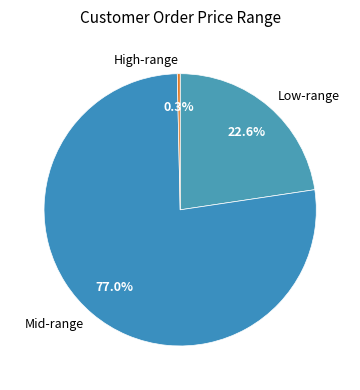

Which category accounts for the majority?

Mid-range